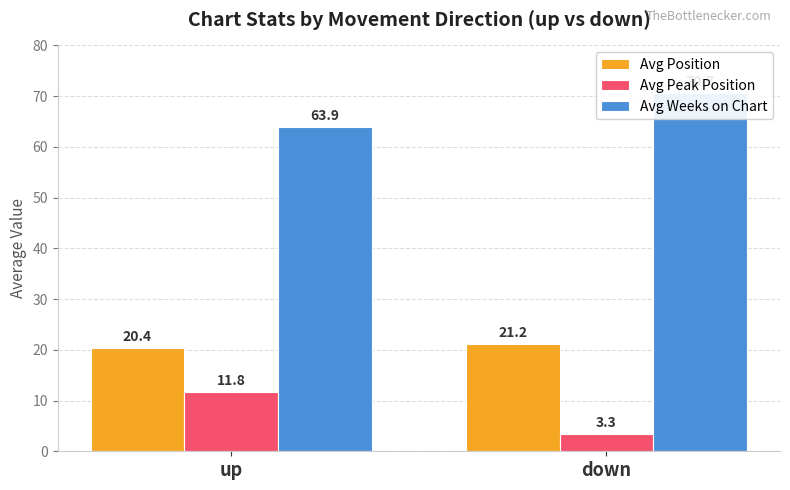

How many groups of bars are there?

2